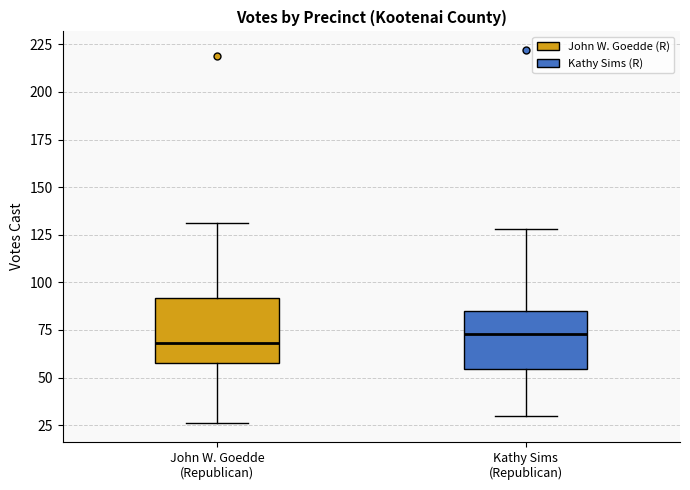

Reading left to right, read every box against the y-axis: the position of its median line, the range the box covers, and the ends of its whiskers. The values are not printed on the chart, so give them approximately, as read against the axis.

John W. Goedde (Republican): median 70, box 60 to 90, whiskers 25 to 130
Kathy Sims (Republican): median 75, box 55 to 85, whiskers 30 to 130